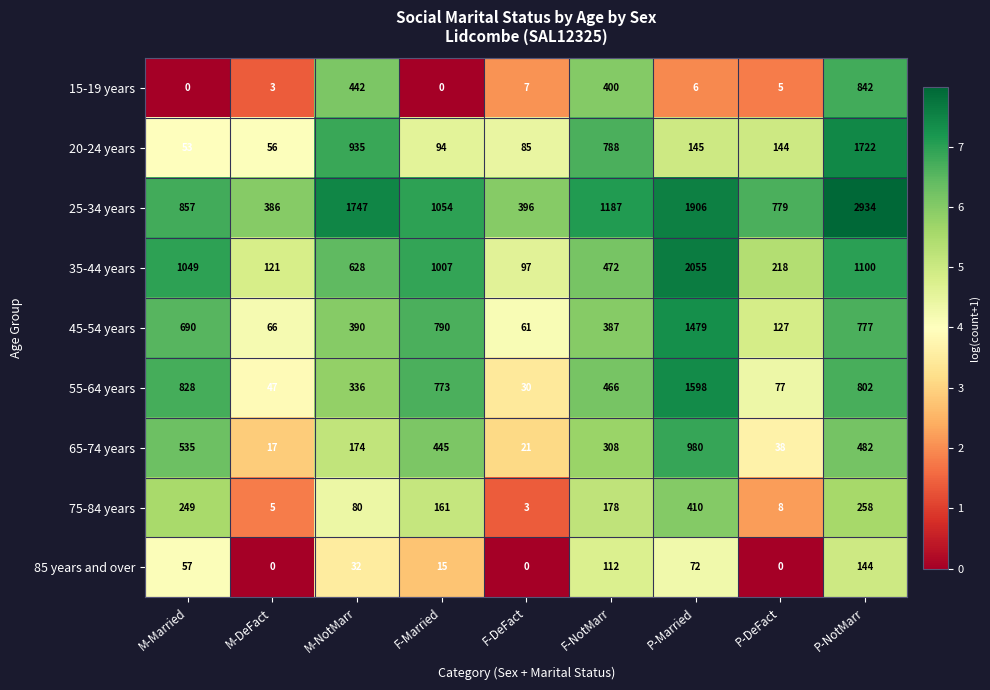

What is the average value of the 65-74 years series?

333